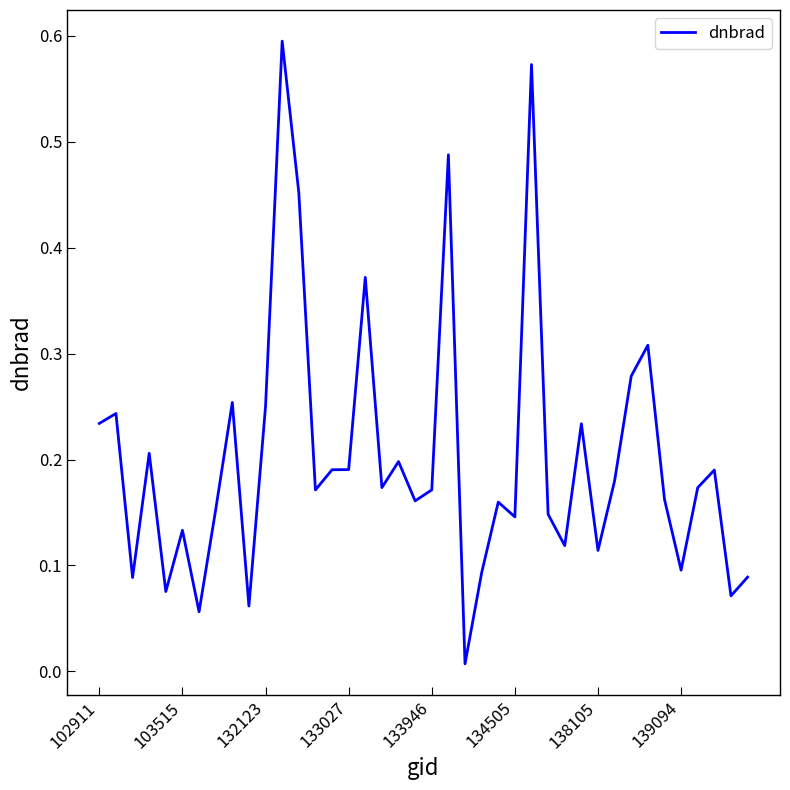

Rank the categories by value from highest to lowest.

11, 26, 21, 12, 16, 33, 32, 8, 10, 103515, 102911, 29, 133027, 18, 15, 14, 37, 31, 17, 36, 20, 13, 34, 19, 24, 139094, 27, 25, 134505, 28, 30, 35, 23, 39, 132123, 133946, 38, 9, 138105, 22